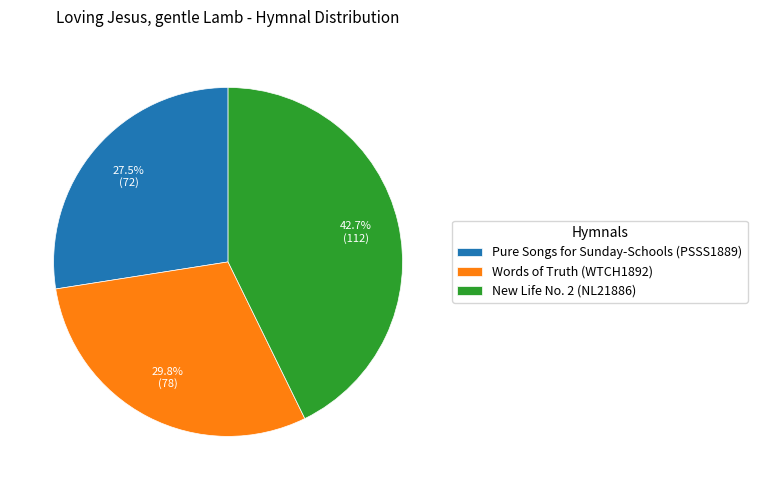

Is there a majority slice in this chart?

No